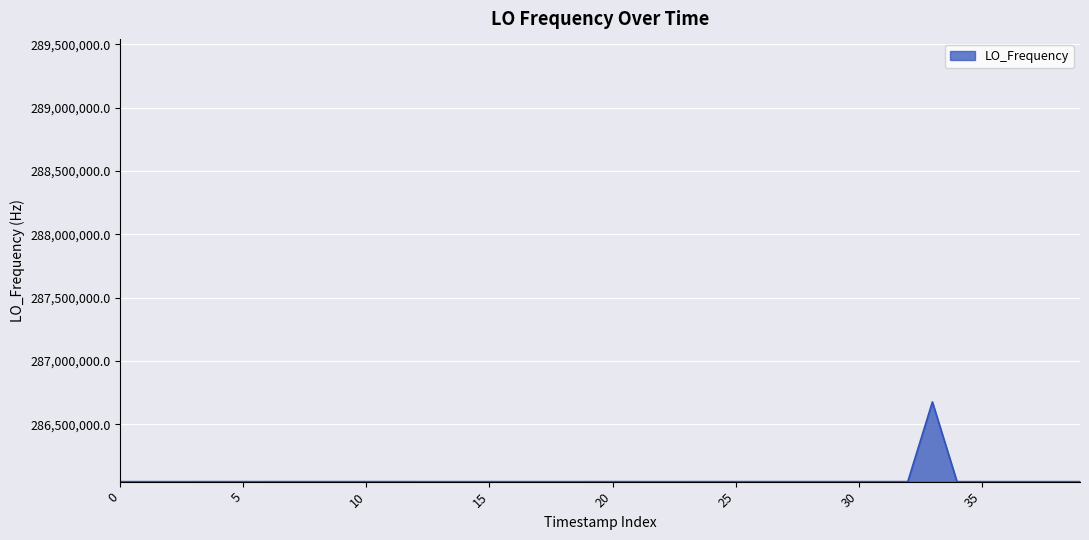

What is the minimum value shown in the chart?

286046983.9